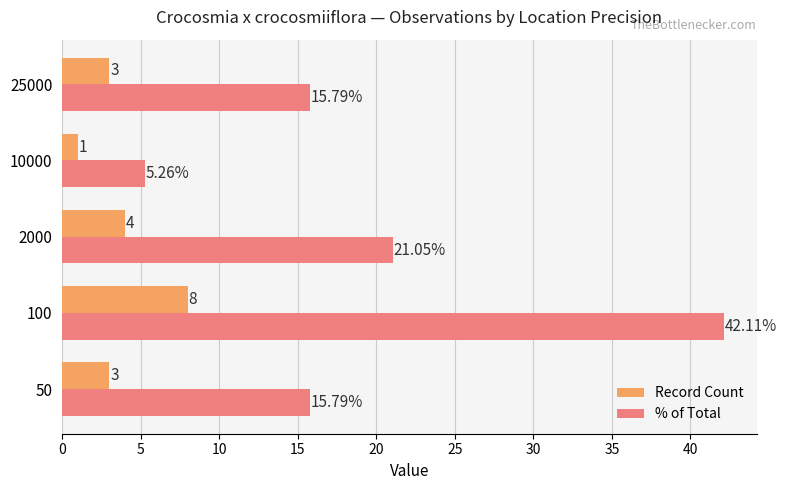

Which series has the largest range (max minus min)?

% of Total